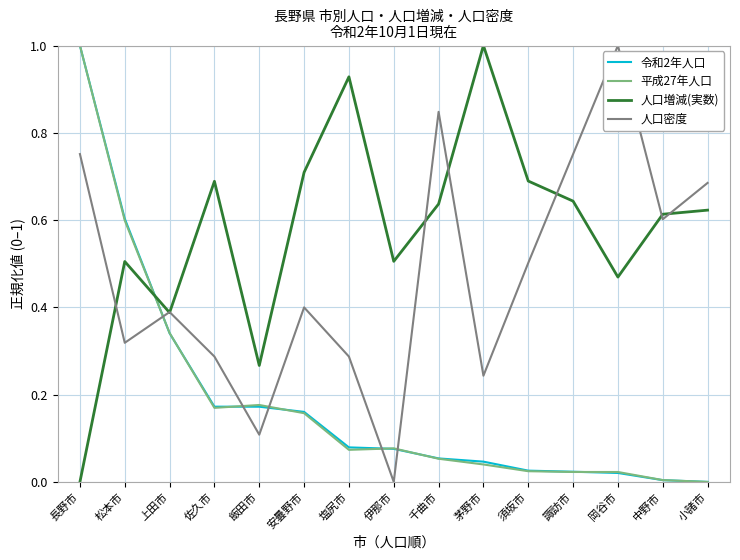

True or false: 人口密度 and 令和2年人口 intersect in this chart.

True